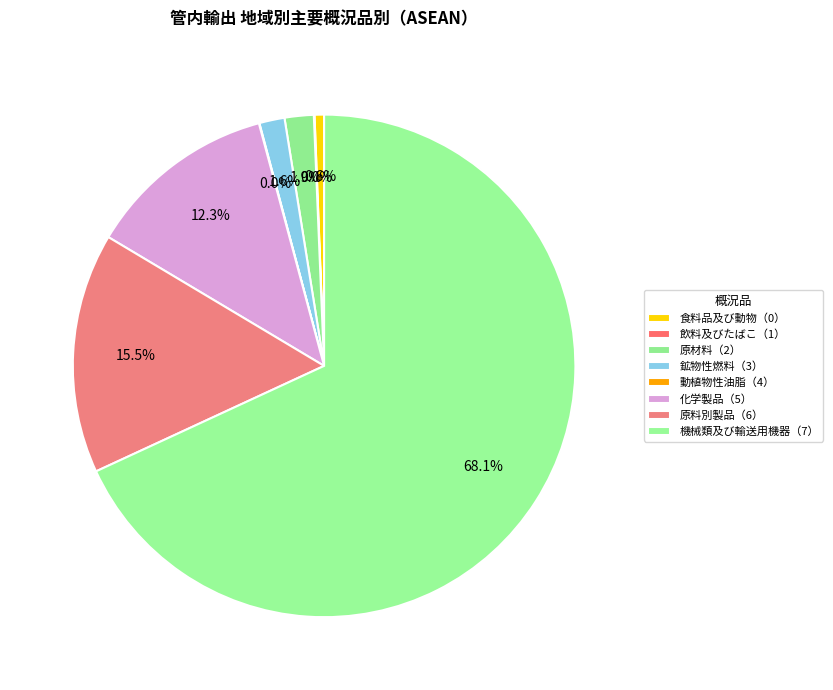

To the nearest percent, what portion does 原材料（2） represent?

2%